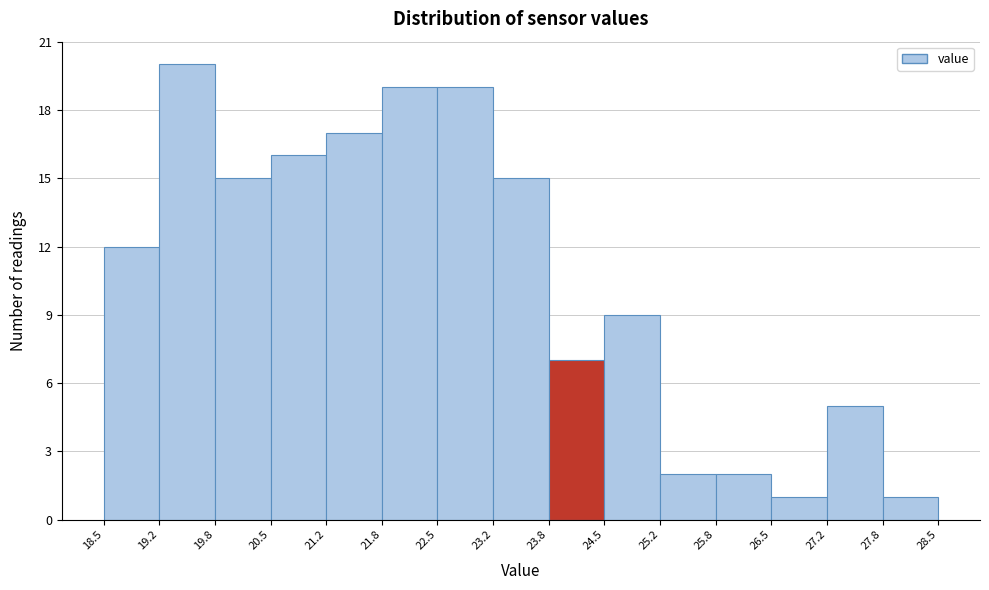

Reading left to right, list every bar in this chart as the range it spans on the x-axis followed by its height. The values are not printed on the chart, so give them approximately, as read against the axis.

18.5 to 19.2: 12
19.2 to 19.8: 20
19.8 to 20.5: 15
20.5 to 21.2: 16
21.2 to 21.8: 17
21.8 to 22.5: 19
22.5 to 23.2: 19
23.2 to 23.8: 15
23.8 to 24.5: 7
24.5 to 25.2: 9
25.2 to 25.8: 2
25.8 to 26.5: 2
26.5 to 27.2: 1
27.2 to 27.8: 5
27.8 to 28.5: 1